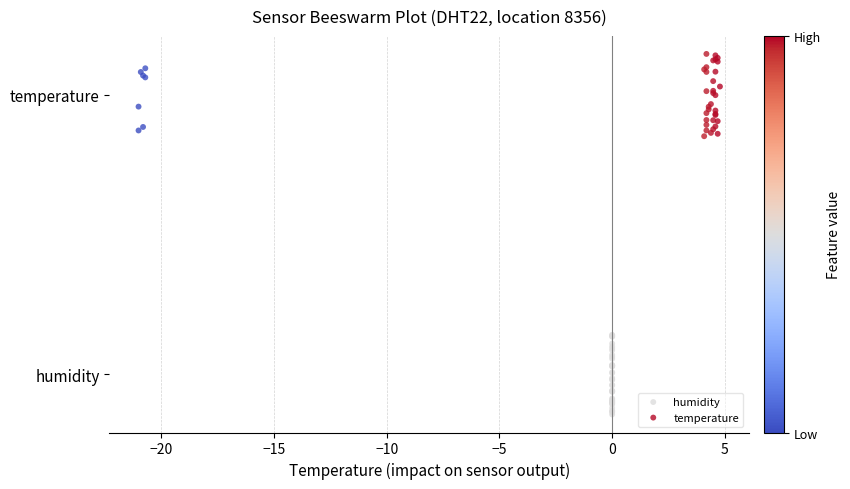

What are all the series names shown in the legend?

humidity, temperature